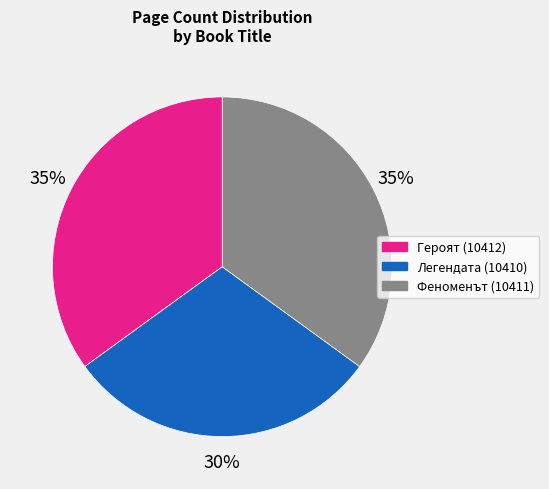

How many segments does this pie chart have?

3